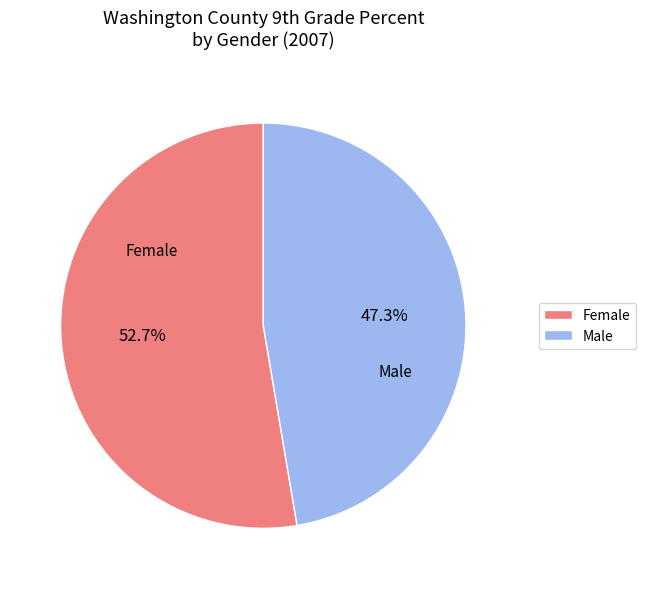

How many slices are in this pie chart?

2